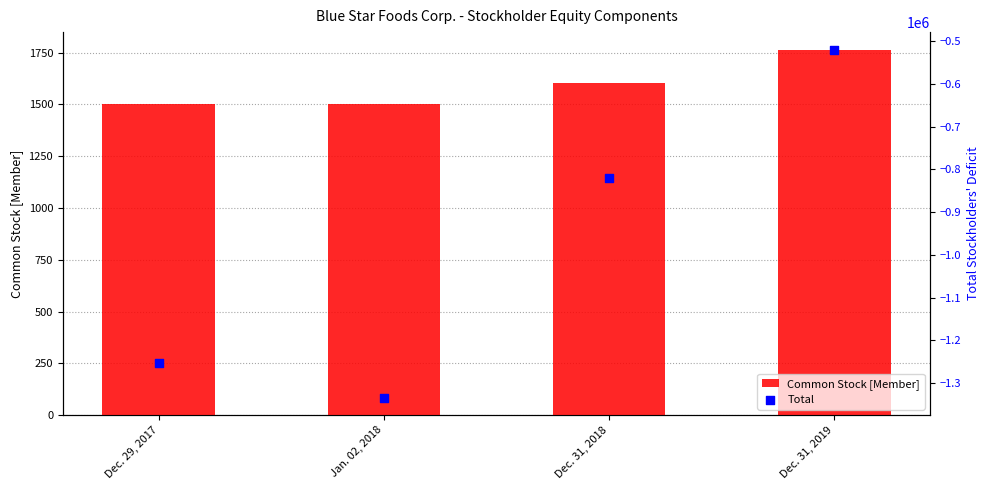

Which series contains the highest Y value?

Common Stock [Member]